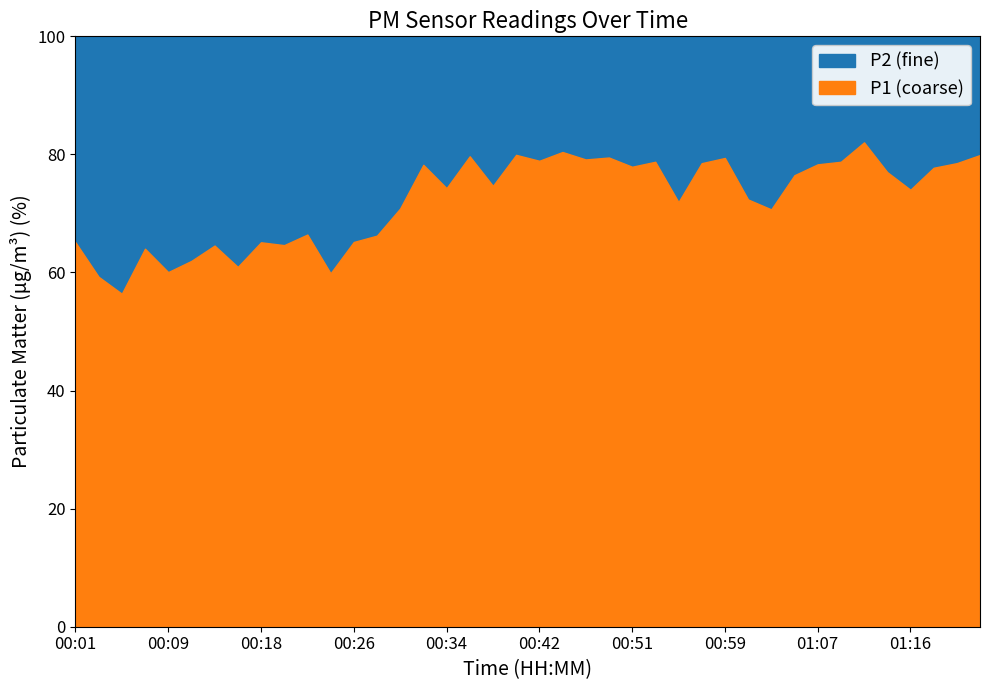

True or false: P2 and P1 cross at least once.

False